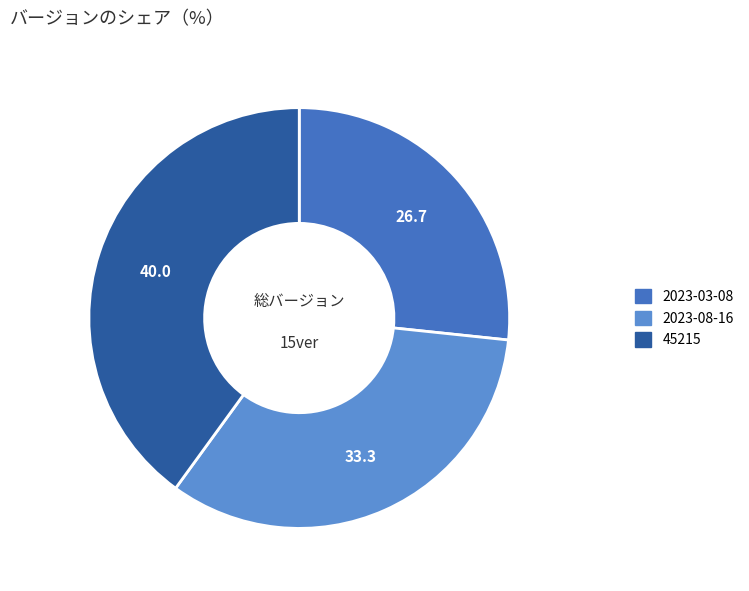

Is it true that 2023-03-08 is 32% of the pie?

False